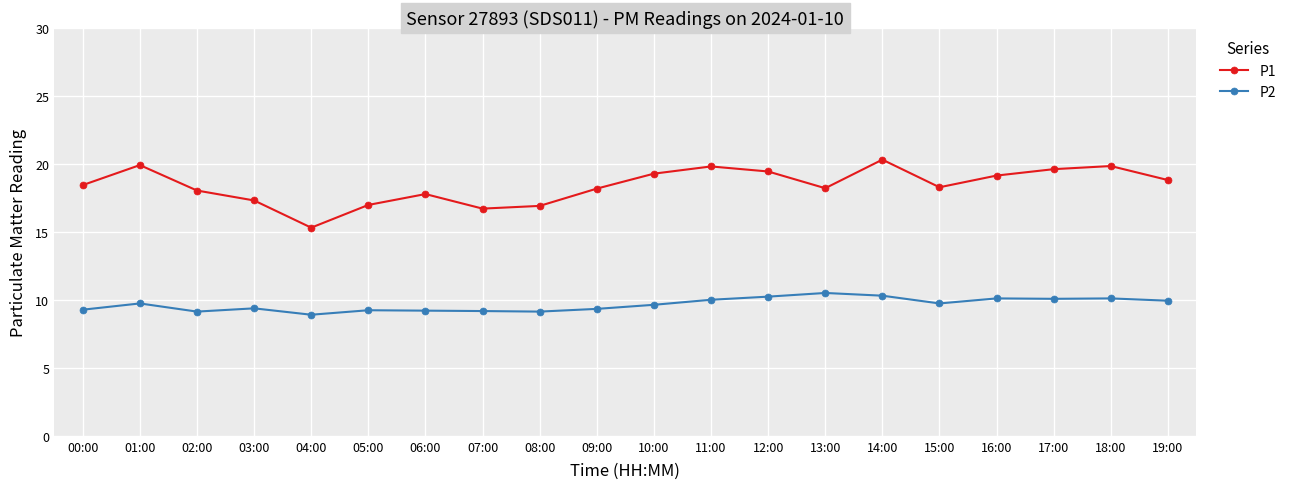

The value of P2 at 12:00 is 10.2. True or false?

True